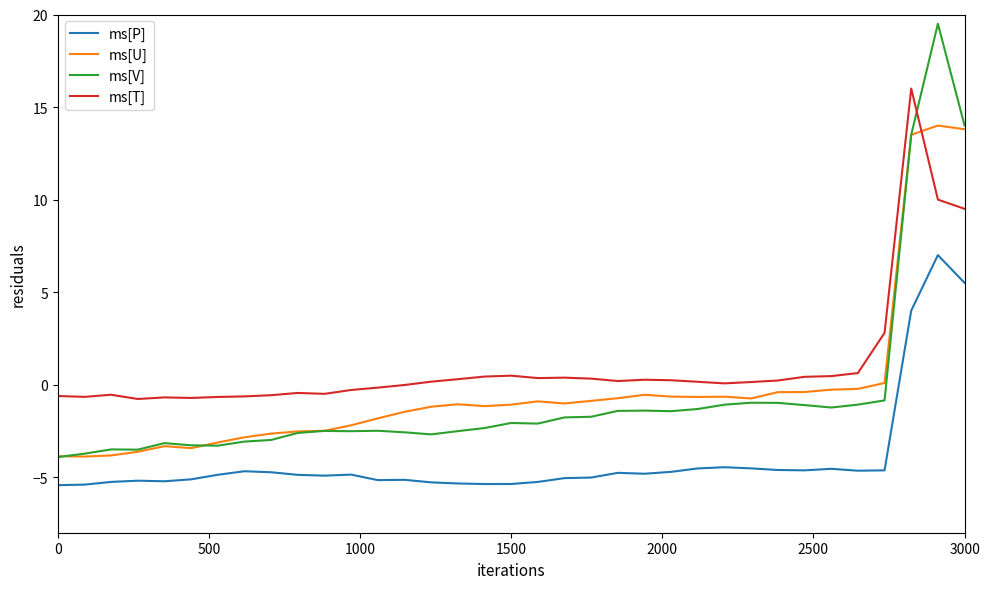

True or false: ms[T] and ms[P] intersect in this chart.

False